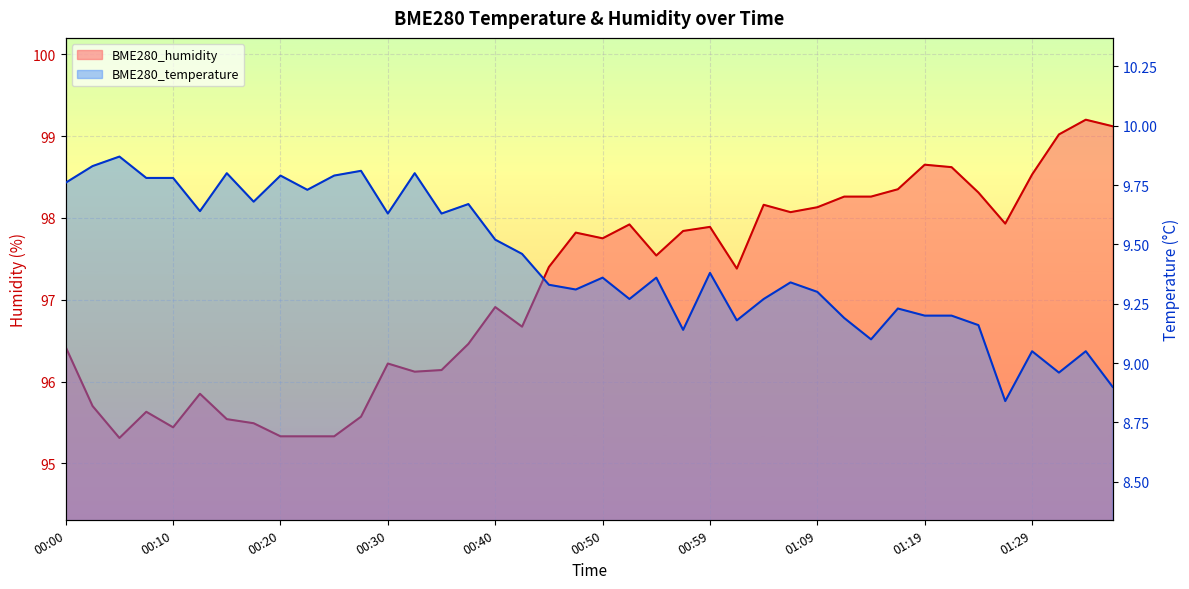

Reading left to right, extract all data points from this chart.

BME280_temperature: 00:00=9.8	00:02=9.8	00:05=9.9	00:08=9.8	00:10=9.8	00:13=9.6	00:15=9.8	00:18=9.7	00:20=9.8	00:23=9.7	00:25=9.8	00:27=9.8	00:30=9.6	00:32=9.8	00:35=9.6	00:37=9.7	00:40=9.5	00:42=9.5	00:45=9.3	00:47=9.3	00:50=9.4	00:52=9.3	00:54=9.4	00:57=9.1	00:59=9.4	01:02=9.2	01:04=9.3	01:07=9.3	01:09=9.3	01:11=9.2	01:14=9.1	01:16=9.2	01:19=9.2	01:21=9.2	01:24=9.2	01:26=8.8	01:29=9.1	01:31=9.0	01:33=9.1	01:36=8.9
BME280_humidity: 00:00=96.4	00:02=95.7	00:05=95.3	00:08=95.6	00:10=95.4	00:13=95.8	00:15=95.5	00:18=95.5	00:20=95.3	00:23=95.3	00:25=95.3	00:27=95.6	00:30=96.2	00:32=96.1	00:35=96.1	00:37=96.5	00:40=96.9	00:42=96.7	00:45=97.4	00:47=97.8	00:50=97.8	00:52=97.9	00:54=97.5	00:57=97.8	00:59=97.9	01:02=97.4	01:04=98.2	01:07=98.1	01:09=98.1	01:11=98.3	01:14=98.3	01:16=98.3	01:19=98.7	01:21=98.6	01:24=98.3	01:26=97.9	01:29=98.5	01:31=99.0	01:33=99.2	01:36=99.1